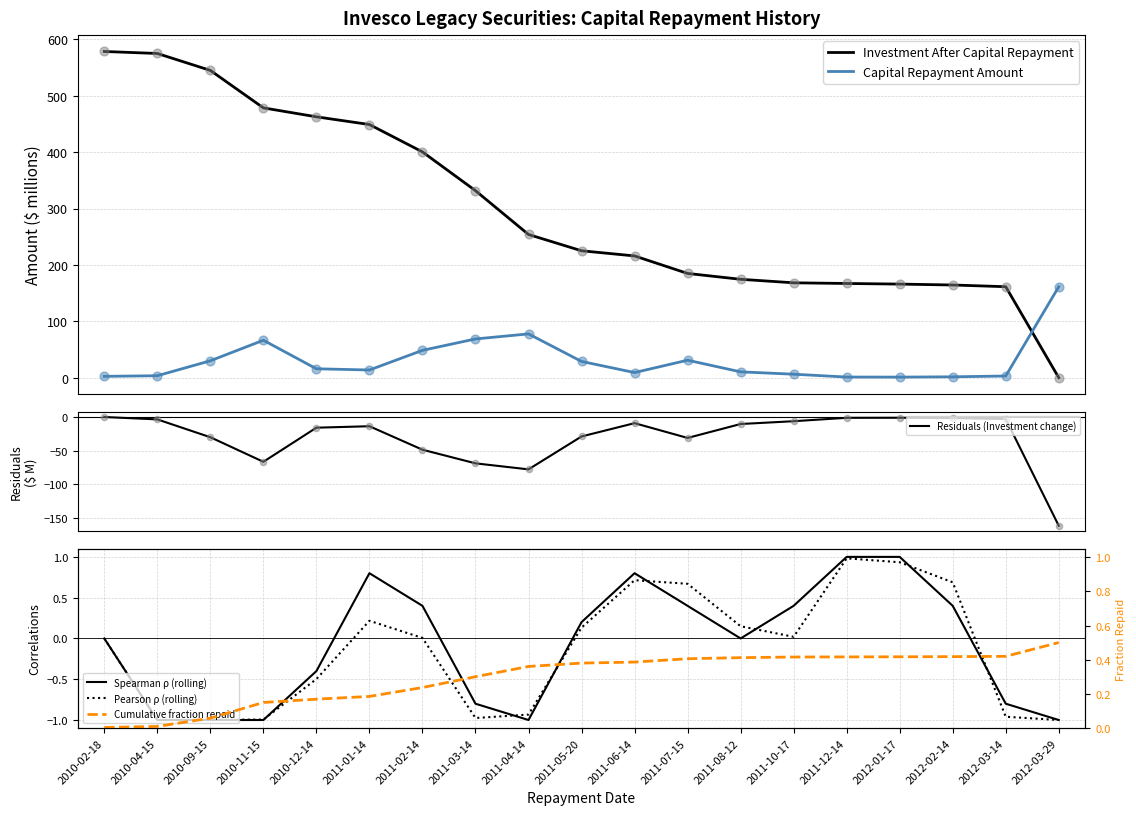

Which series has the largest total across all categories?

Investment After Capital Repayment